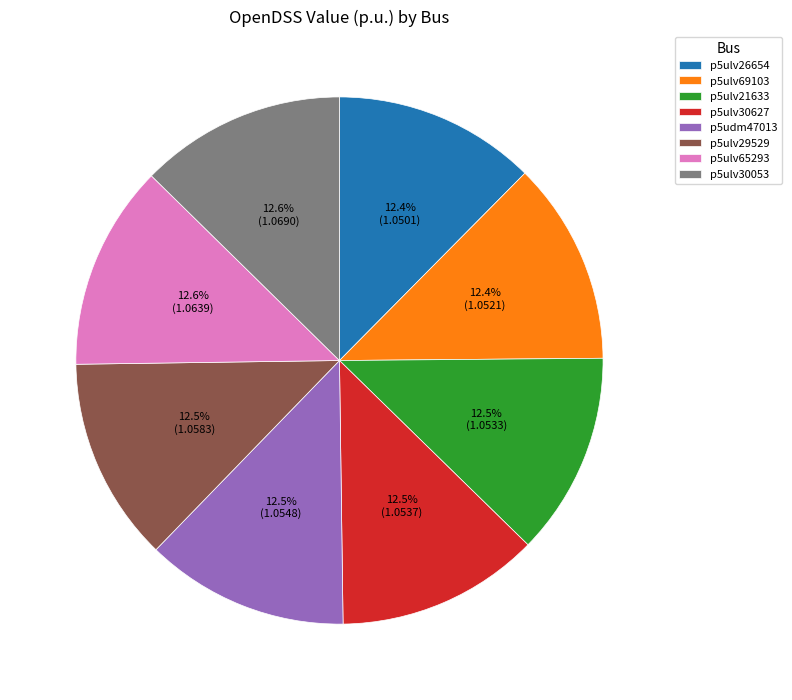

What is the ratio of the value at p5ulv30053 to the value at p5ulv30627?

1.0